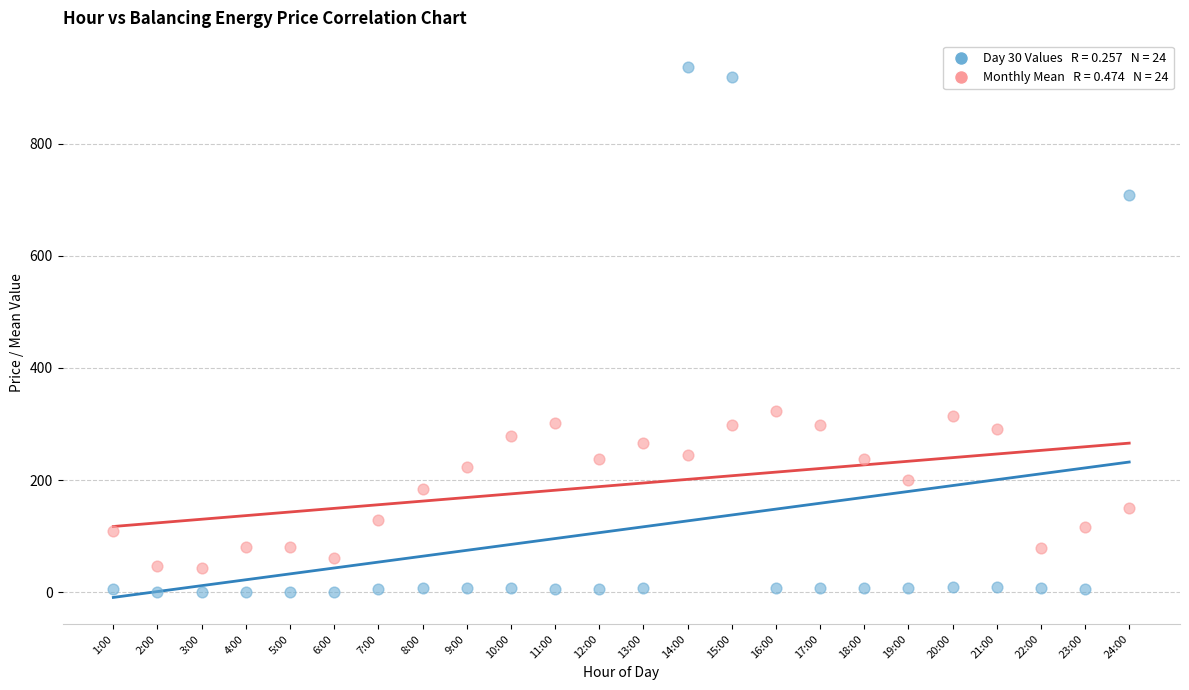

Across all data points, what is the range of Y values (max minus min)?

936.5